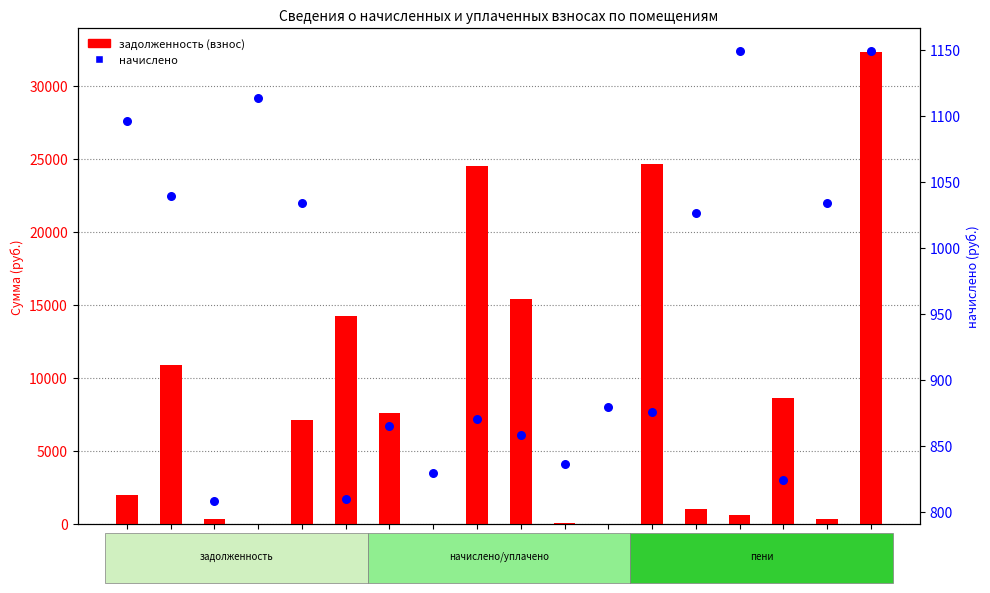

Which series has the largest Y range (max minus min)?

задолженность (взнос)